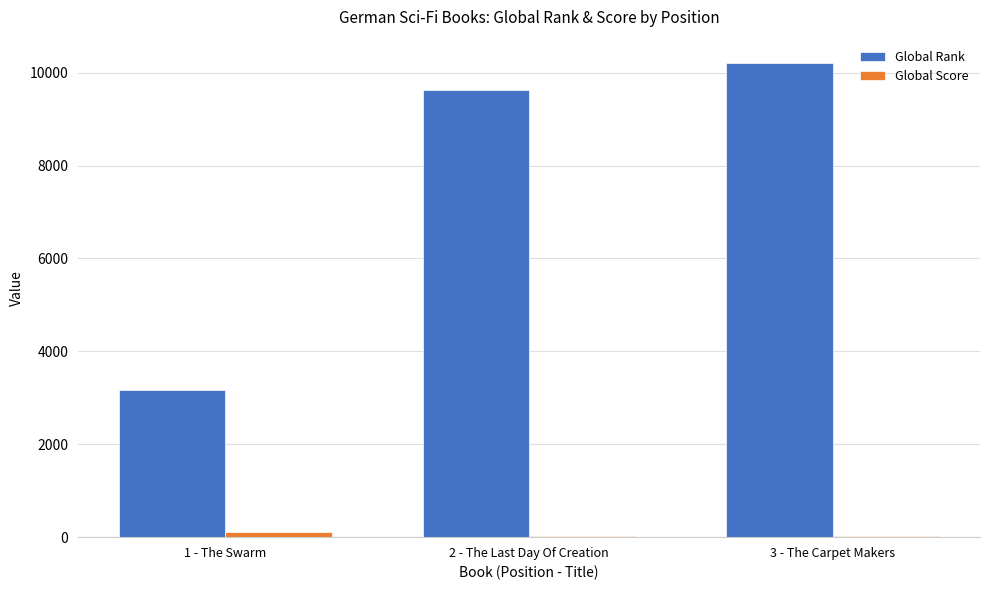

Count the number of categories in the chart.

3